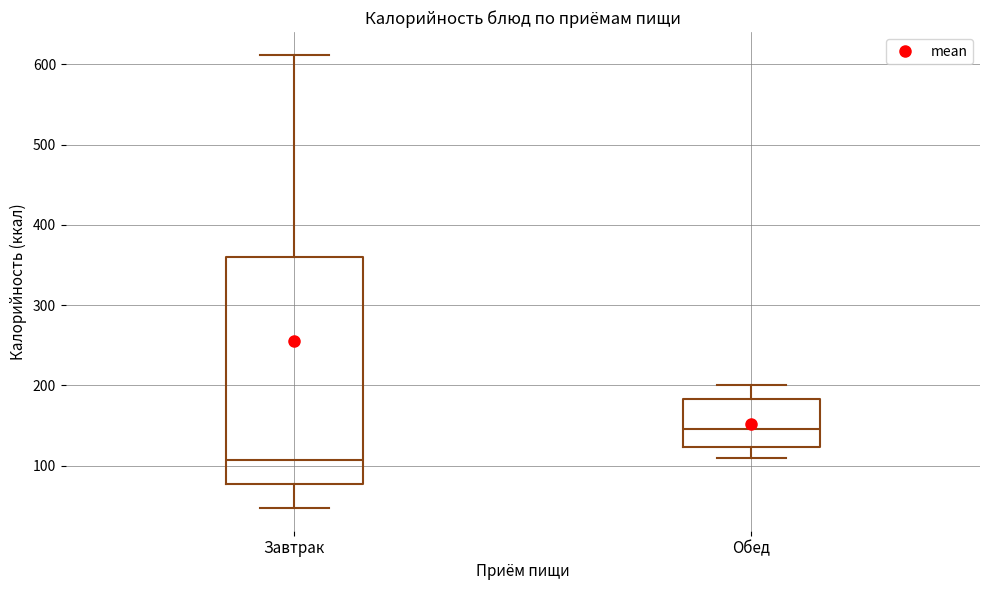

Which box has the lowest median line?

Завтрак